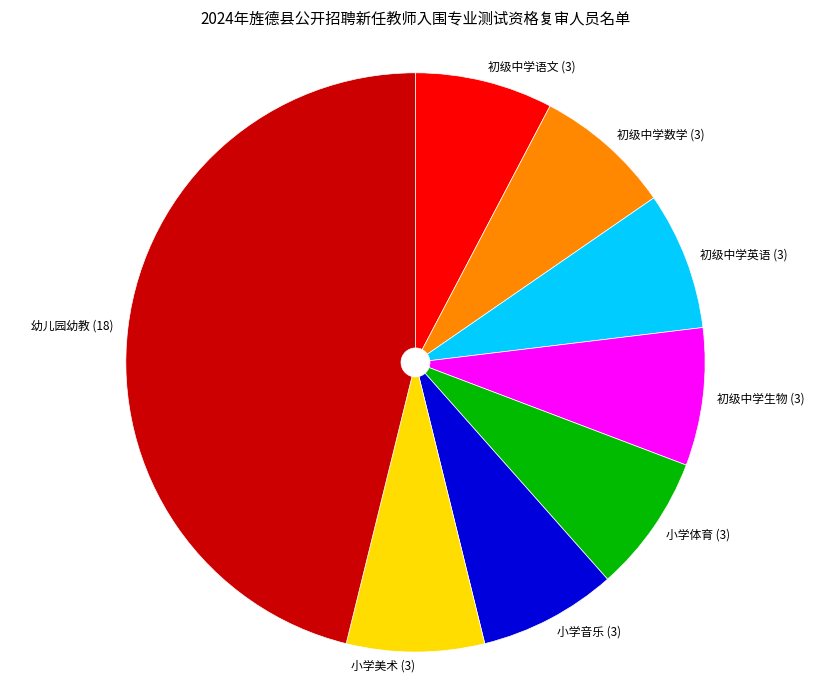

Combined, do 小学音乐 and 初级中学英语 account for over 50%?

No